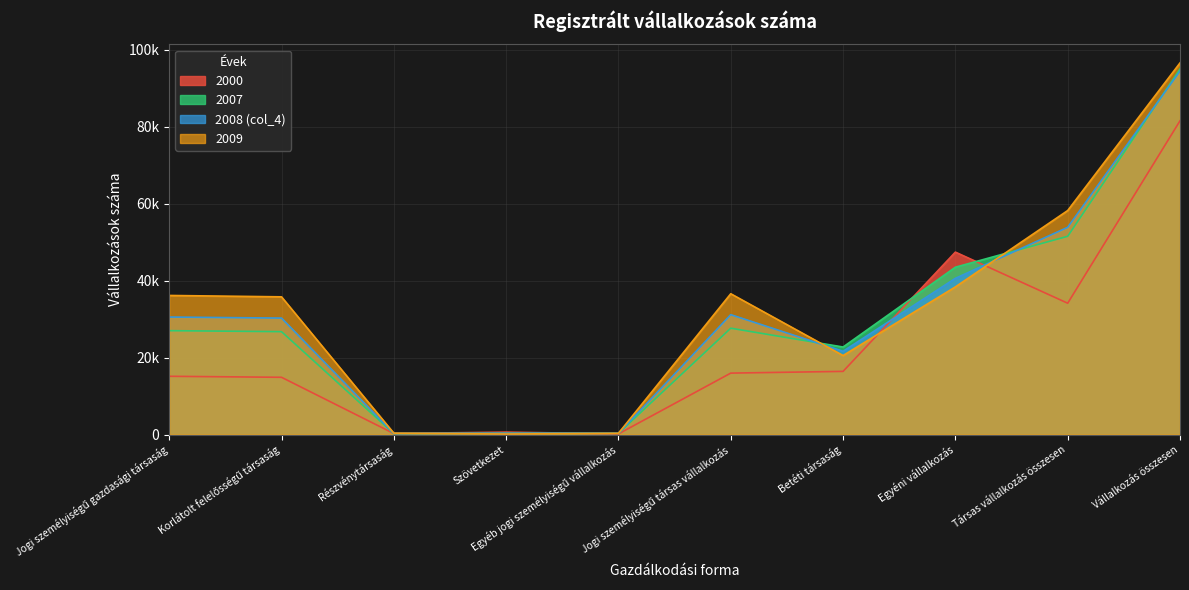

List the labels in order of 2007 value, smallest first.

Részvénytársaság, Egyéb jogi személyiségű vállalkozás, Szövetkezet, Betéti társaság, Korlátolt felelősségű társaság, Jogi személyiségű gazdasági társaság, Jogi személyiségű társas vállalkozás, Egyéni vállalkozás, Társas vállalkozás összesen, Vállalkozás összesen